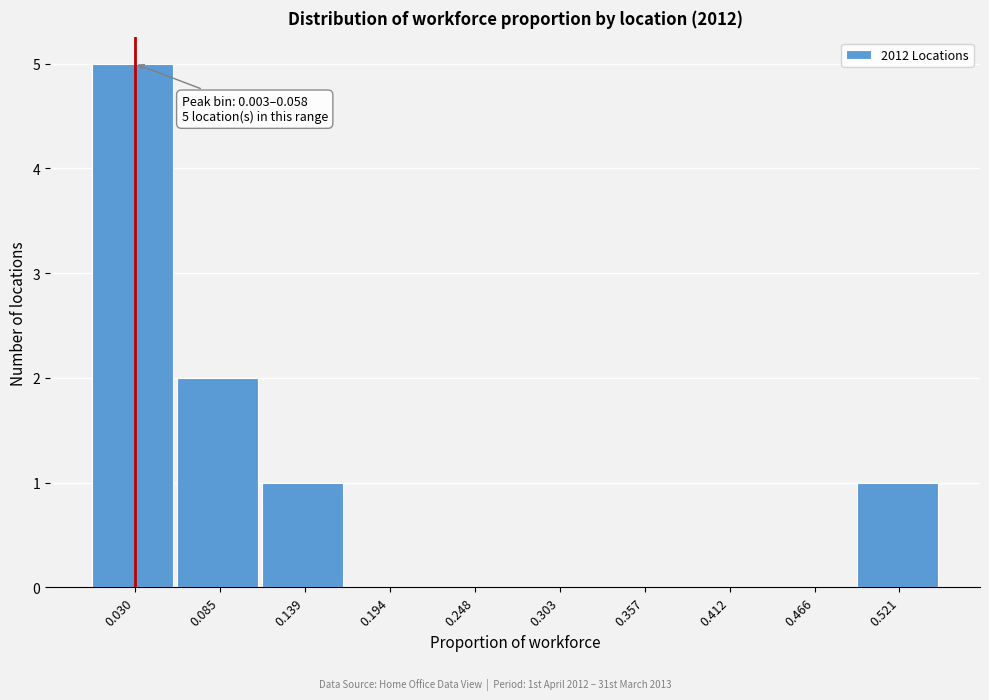

Over which range of the x-axis is the bar tallest?

0.00 to 0.06